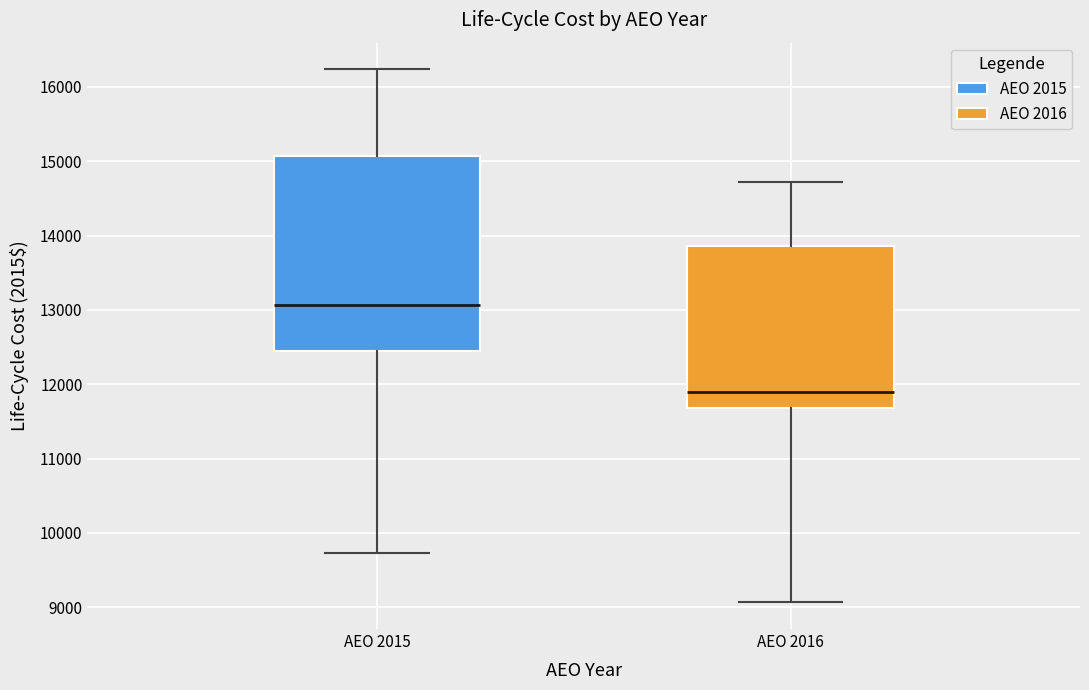

Which box is the tallest, from its lower edge to its upper edge?

AEO 2015